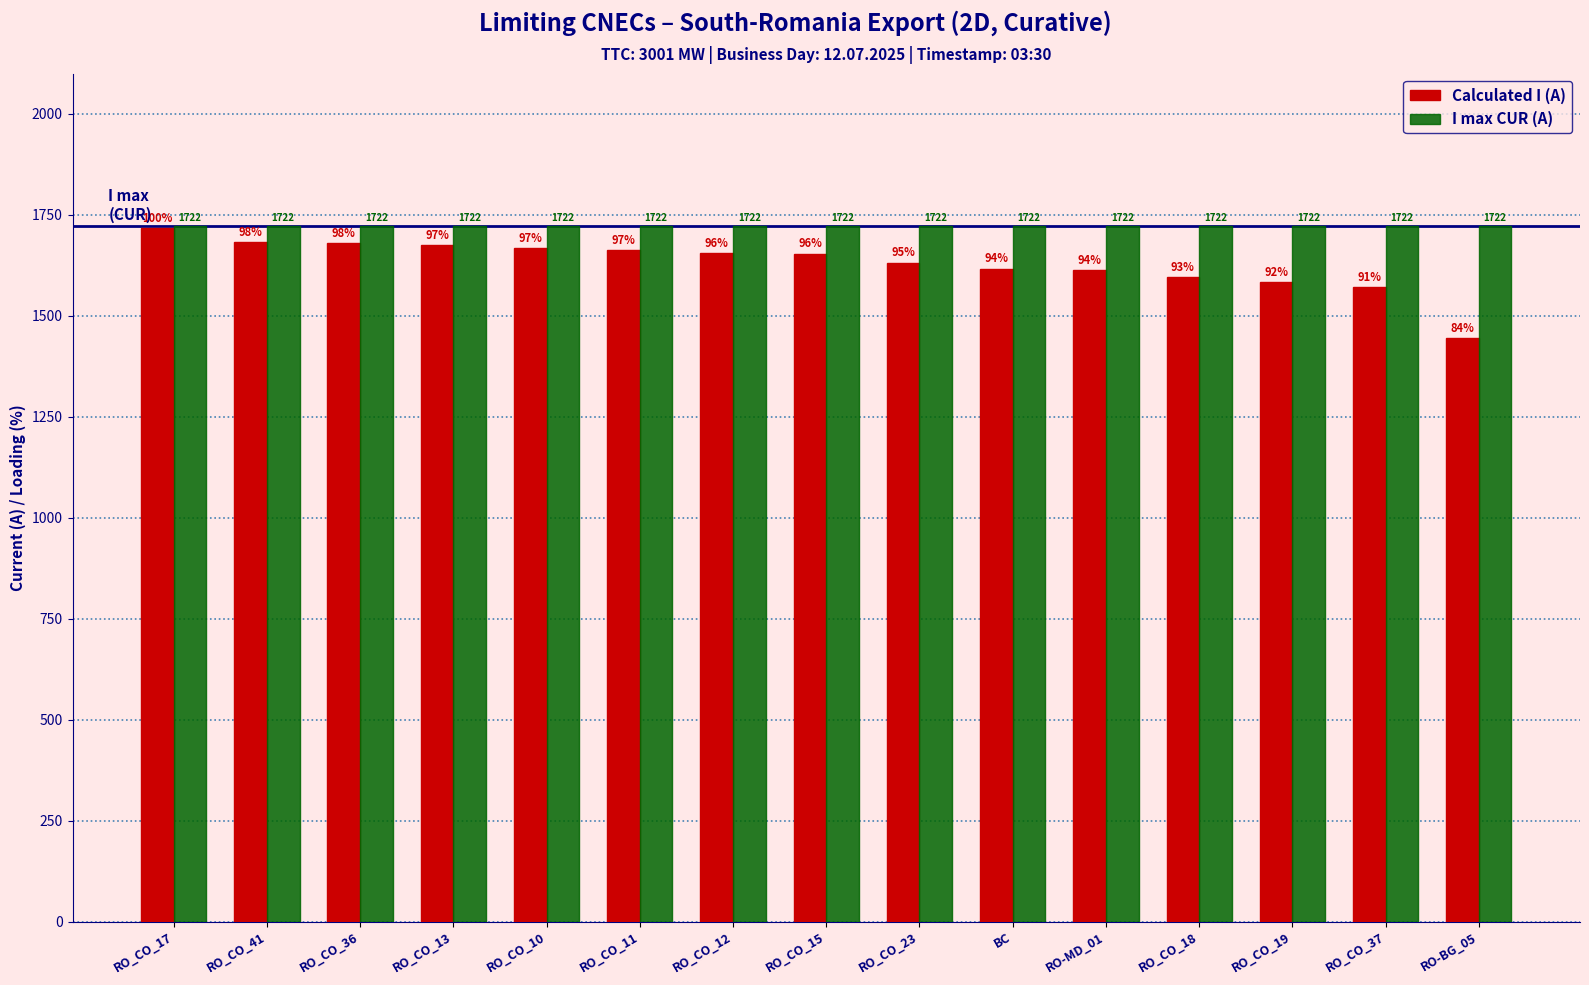

Rank the series at RO_CO_11 from highest to lowest value.

I max CUR (A), Calculated I (A)